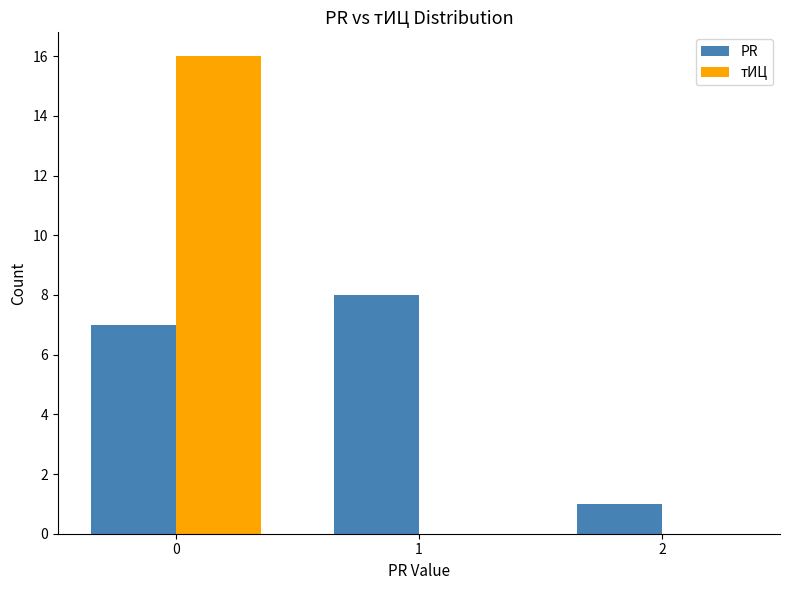

Reading left to right, what are all the values shown in this chart?

PR: 0=7	1=8	2=1
тИЦ: 0=16	1=0	2=0